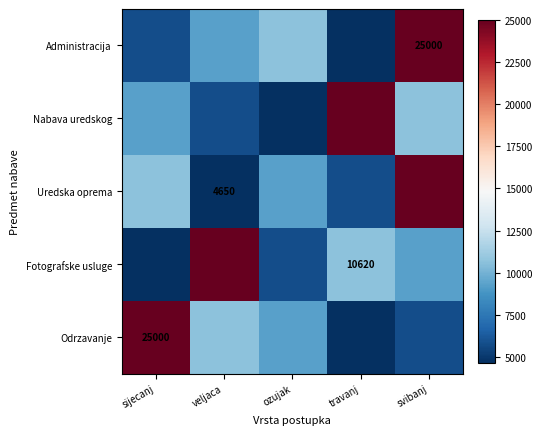

Which label corresponds to the smallest value in the chart?

travanj